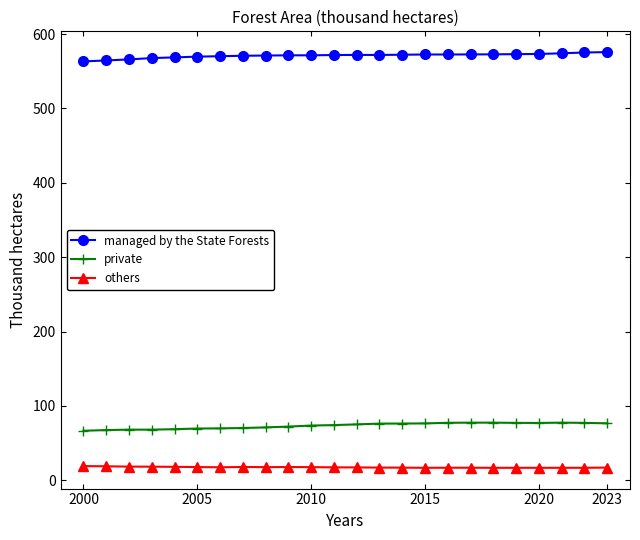

What is the greatest value displayed?

575.7